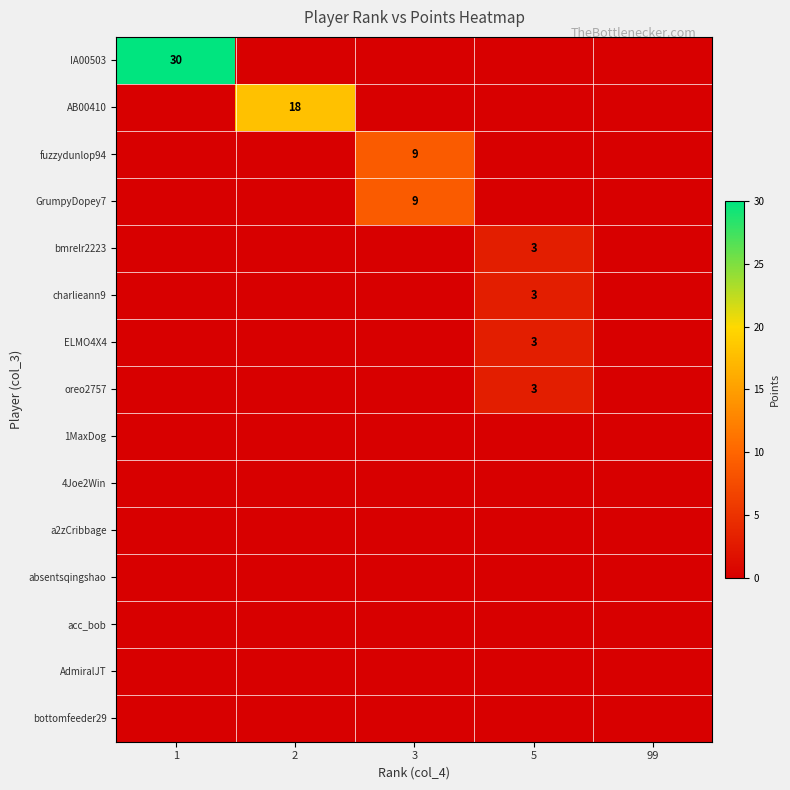

At which category is the sum across all series the highest?

1